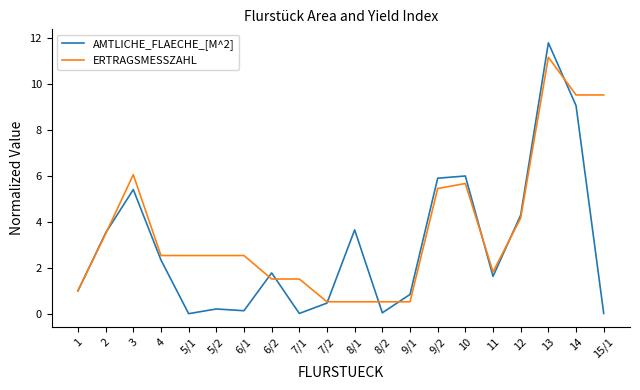

Rank the series by their average value, from highest to lowest.

ERTRAGSMESSZAHL, AMTLICHE_FLAECHE_[M^2]